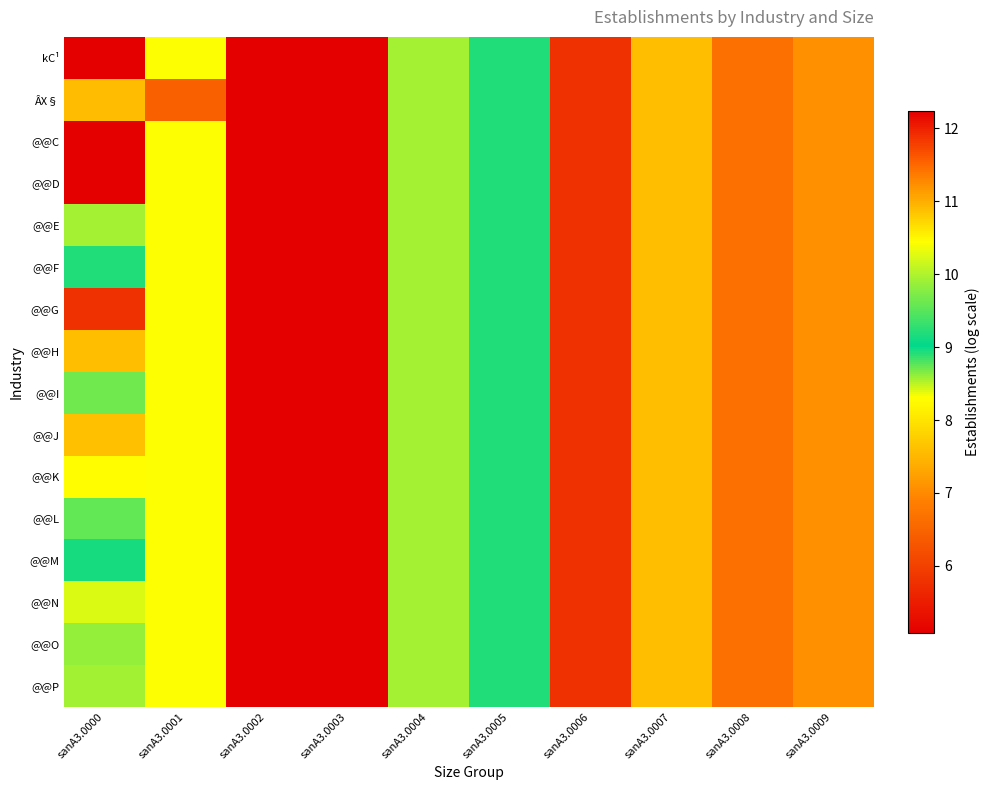

Count the number of data series in this chart.

16